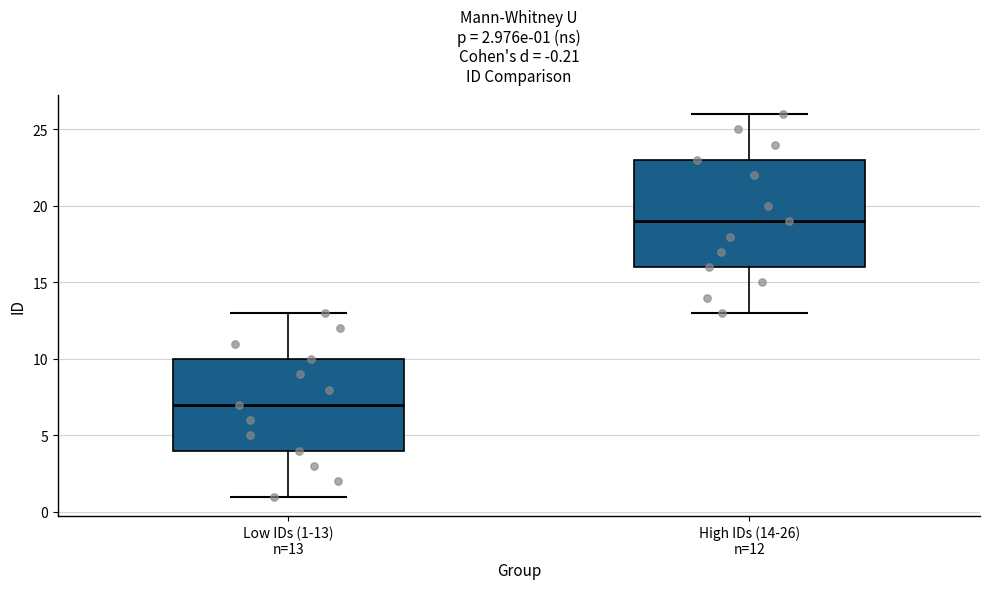

Which box is the tallest, from its lower edge to its upper edge?

High IDs (14-26) n=12